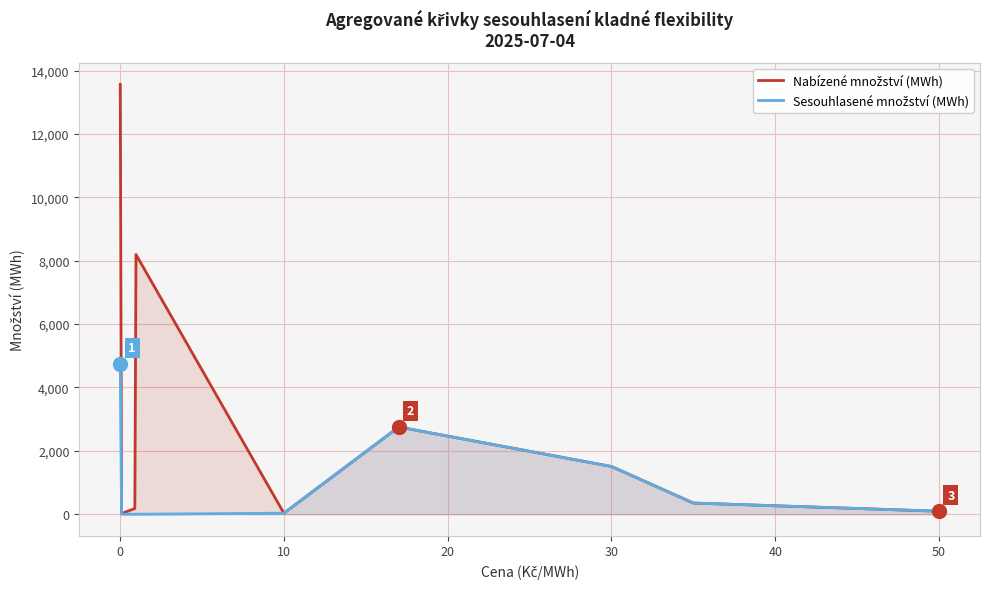

Rank the series by their average value, from lowest to highest.

Sesouhlasené množství (MWh), Nabízené množství (MWh)